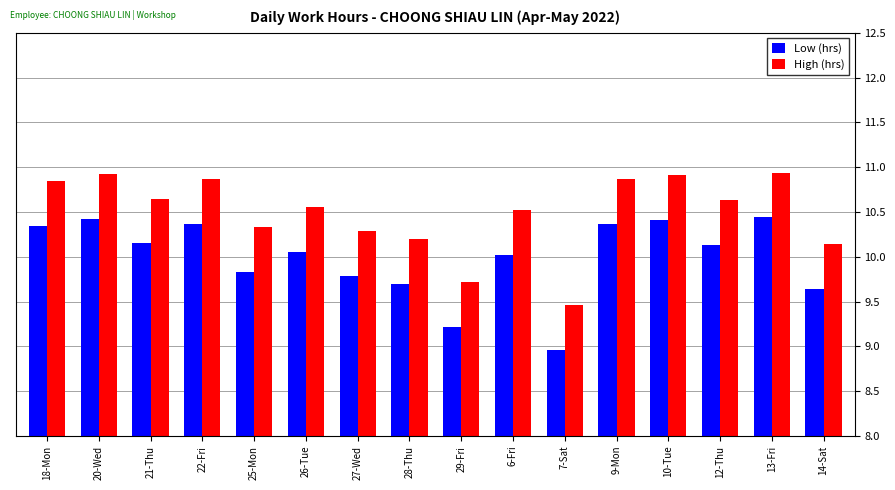

What is the smallest value displayed?

9.0